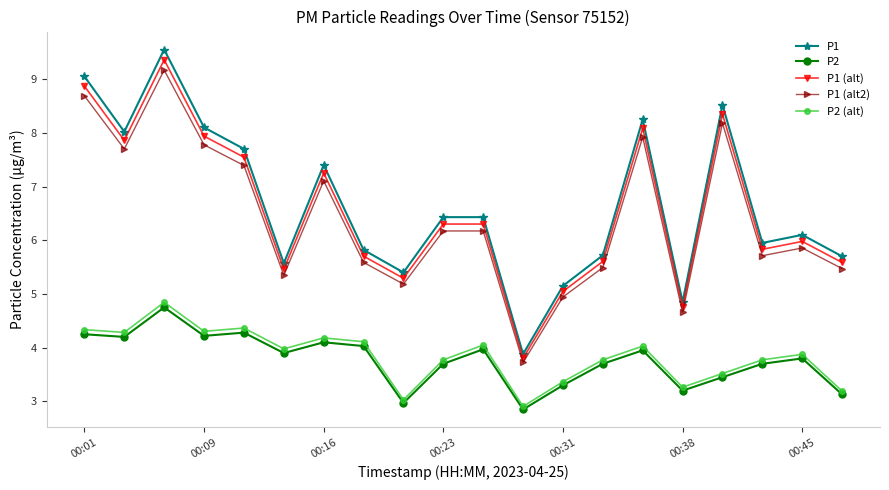

What are all the series names shown in the legend?

P1, P2, P1 (alt), P1 (alt2), P2 (alt)